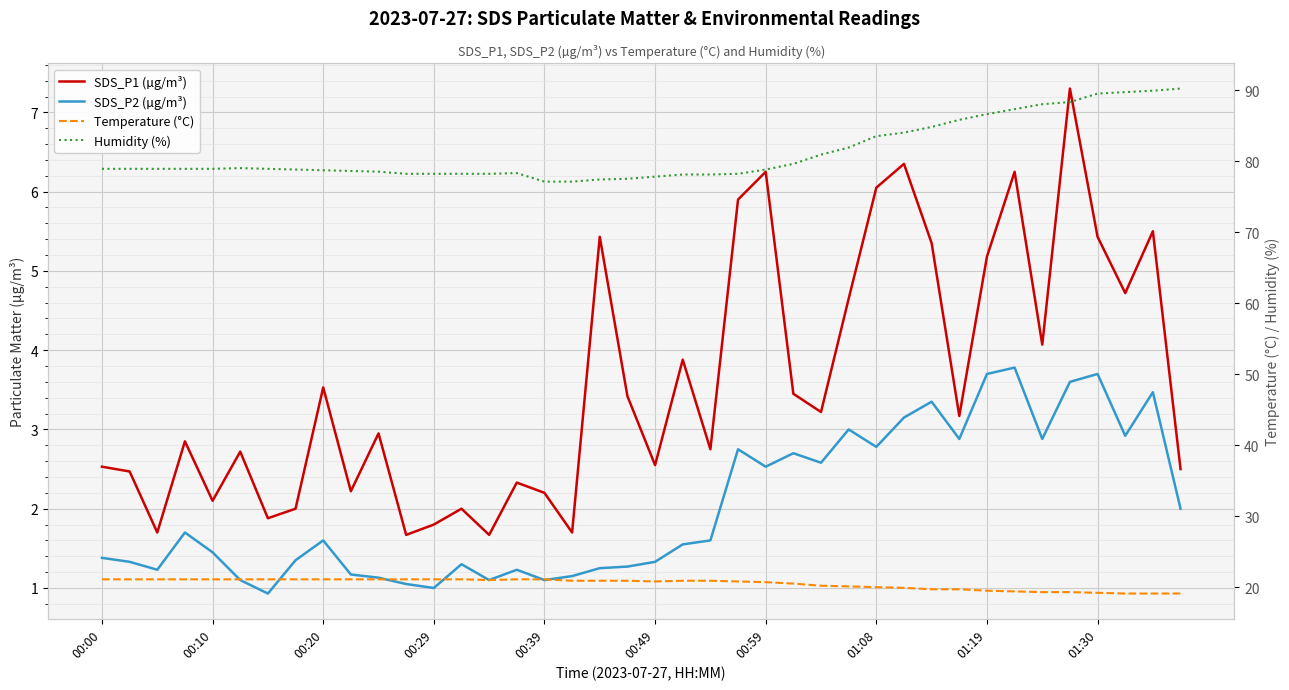

What is the sum of the Humidity (%) values at 37 and 00:00?

168.6